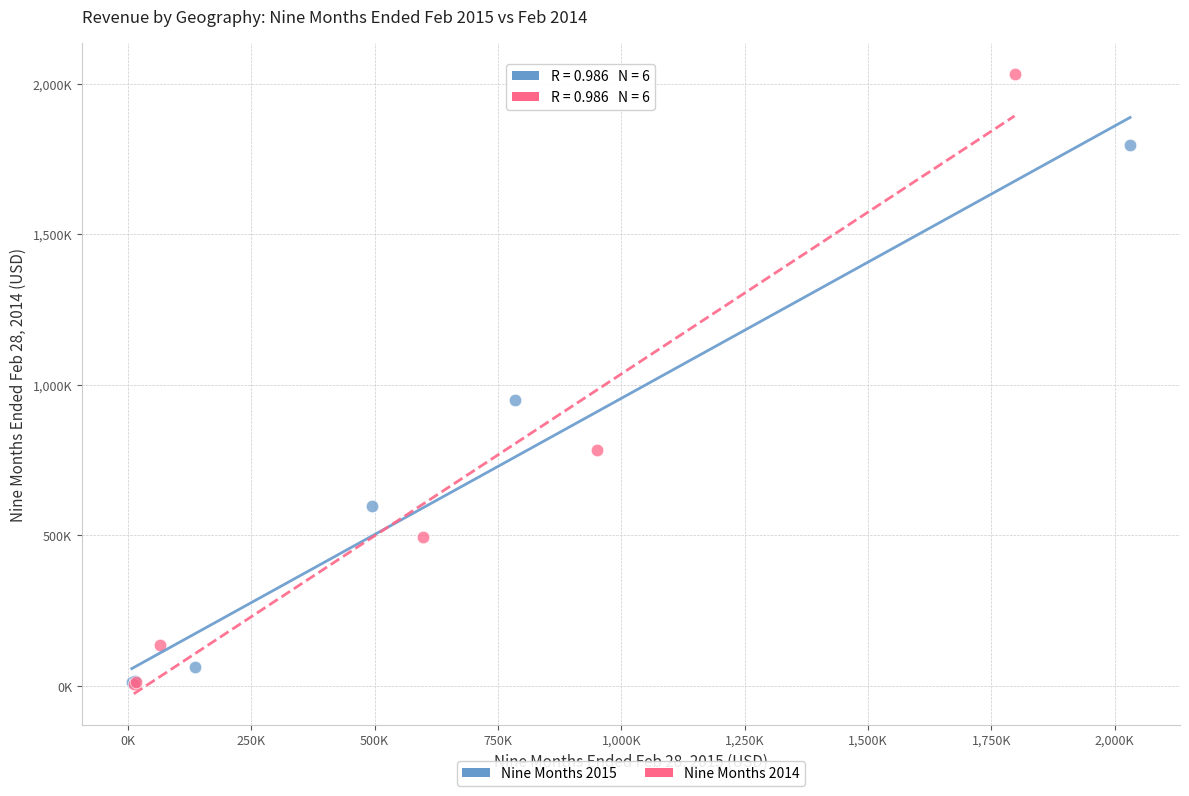

Which series has the largest Y range (max minus min)?

Nine Months 2014